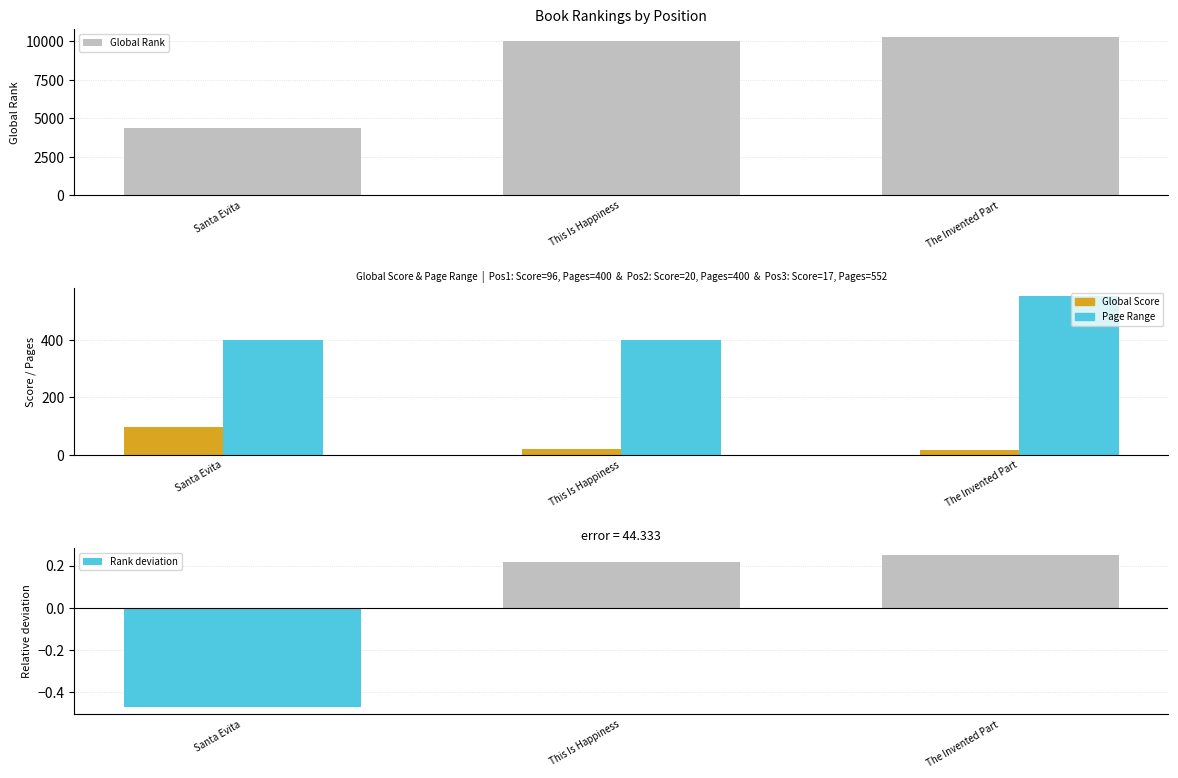

At how many categories does at least one series exceed 4836?

2